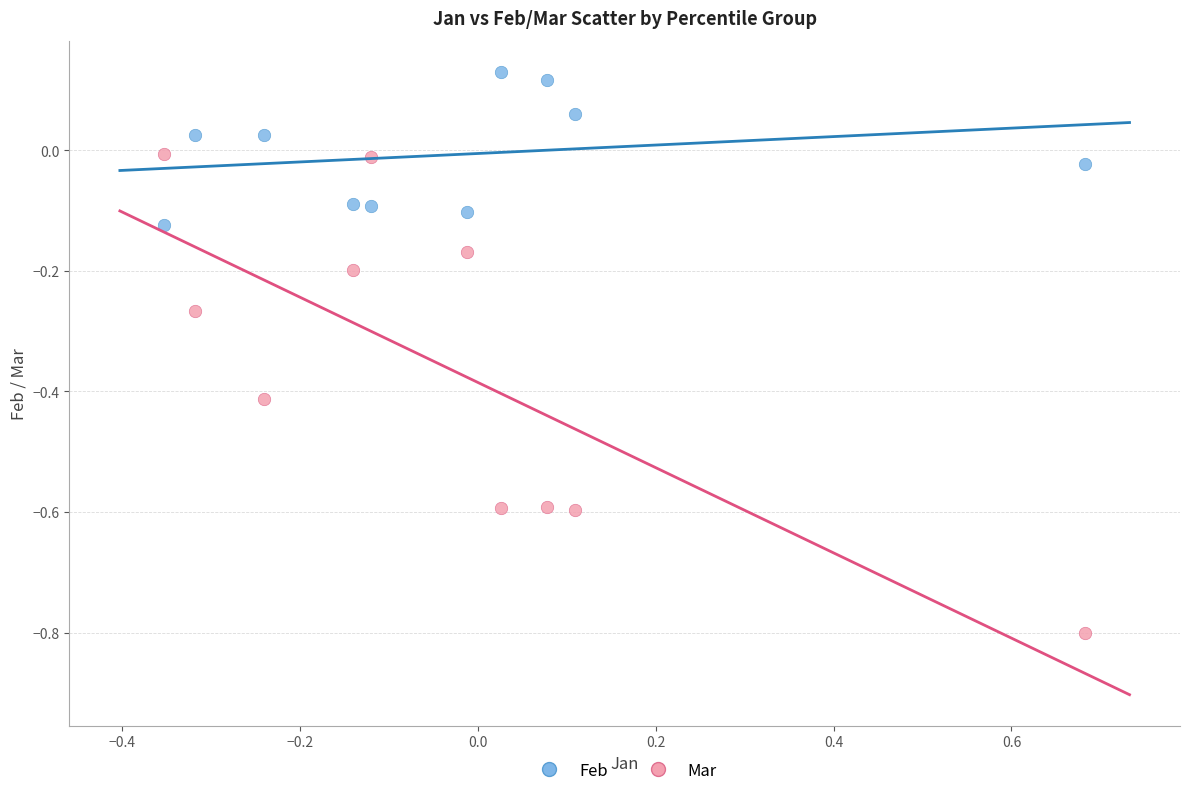

Across all data points, what is the range of X values (max minus min)?

1.0